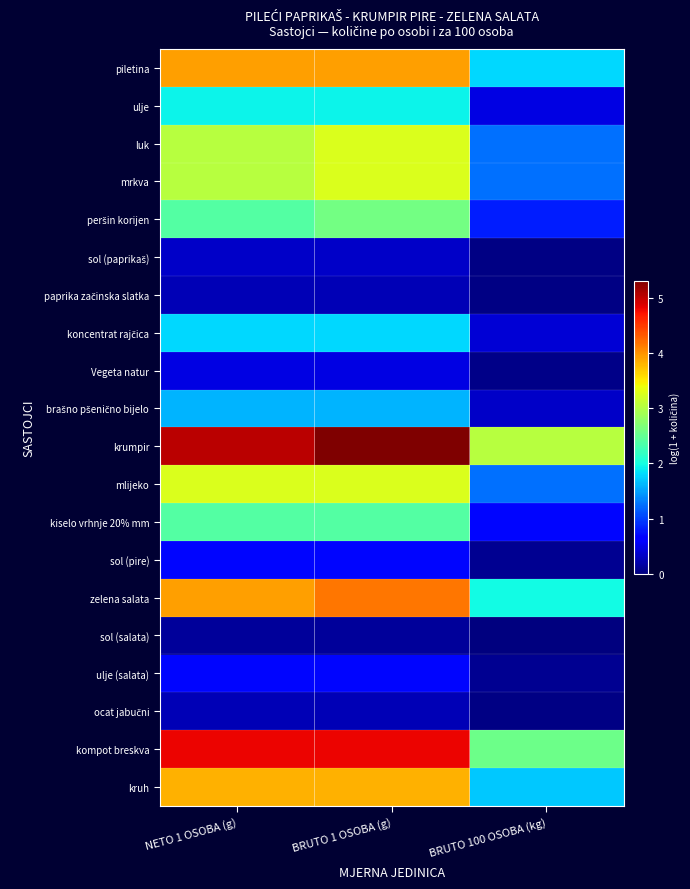

Between NETO 1 OSOBA (g) and BRUTO 1 OSOBA (g), which series saw the biggest shift?

krumpir